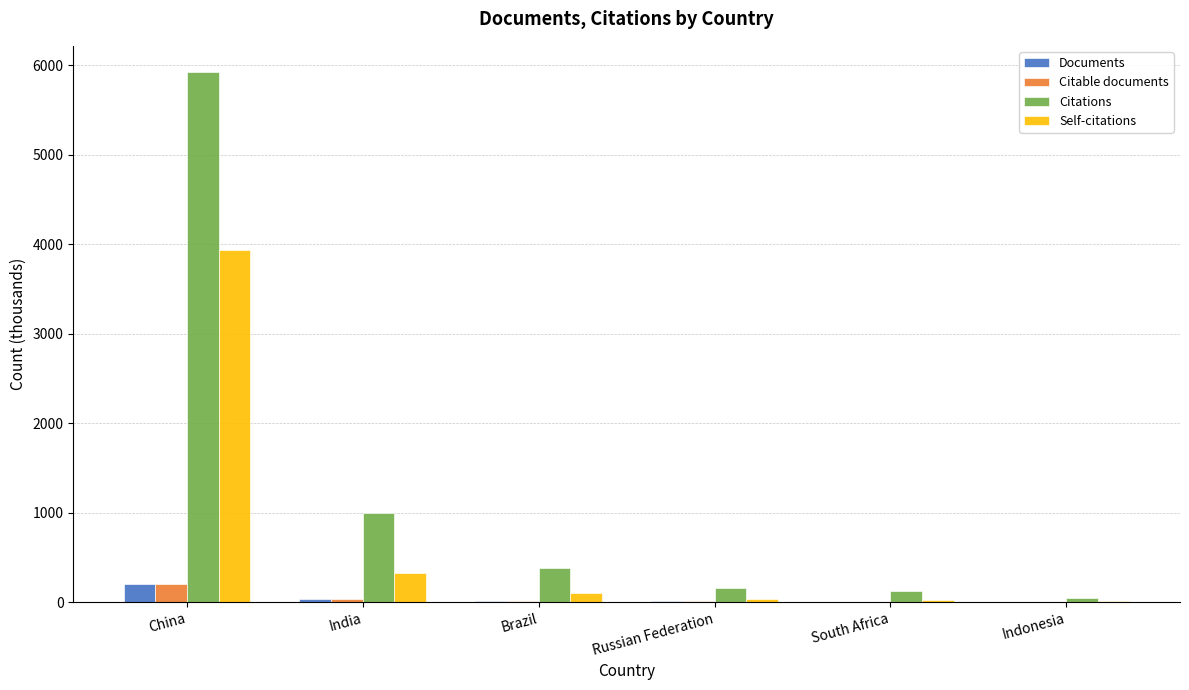

What is the sum of all Self-citations values?

4408.0